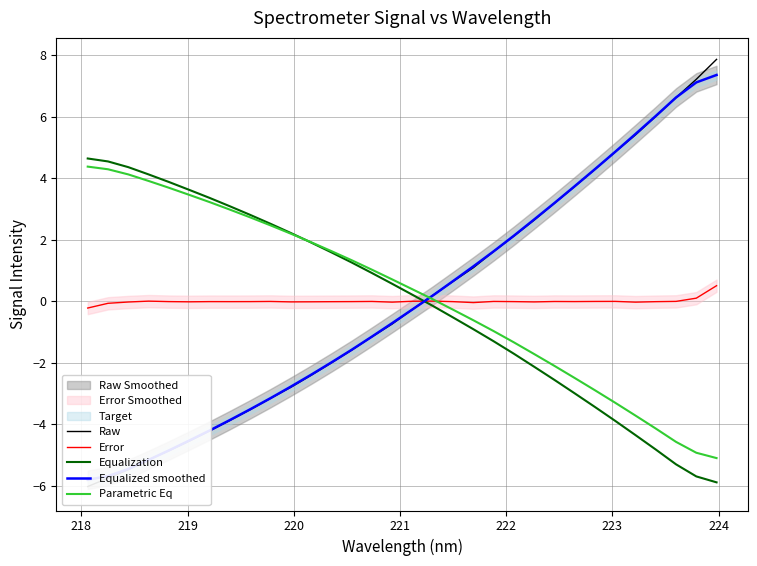

What is the highest value of the Parametric Eq series?

4.4